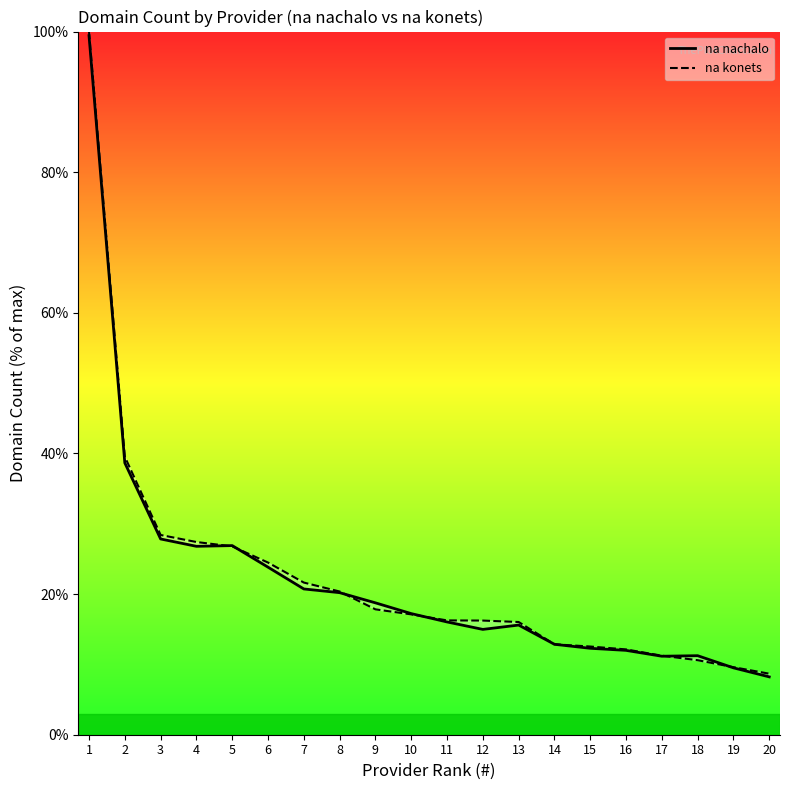

Between 11 and 14, which series saw the biggest shift?

na konets